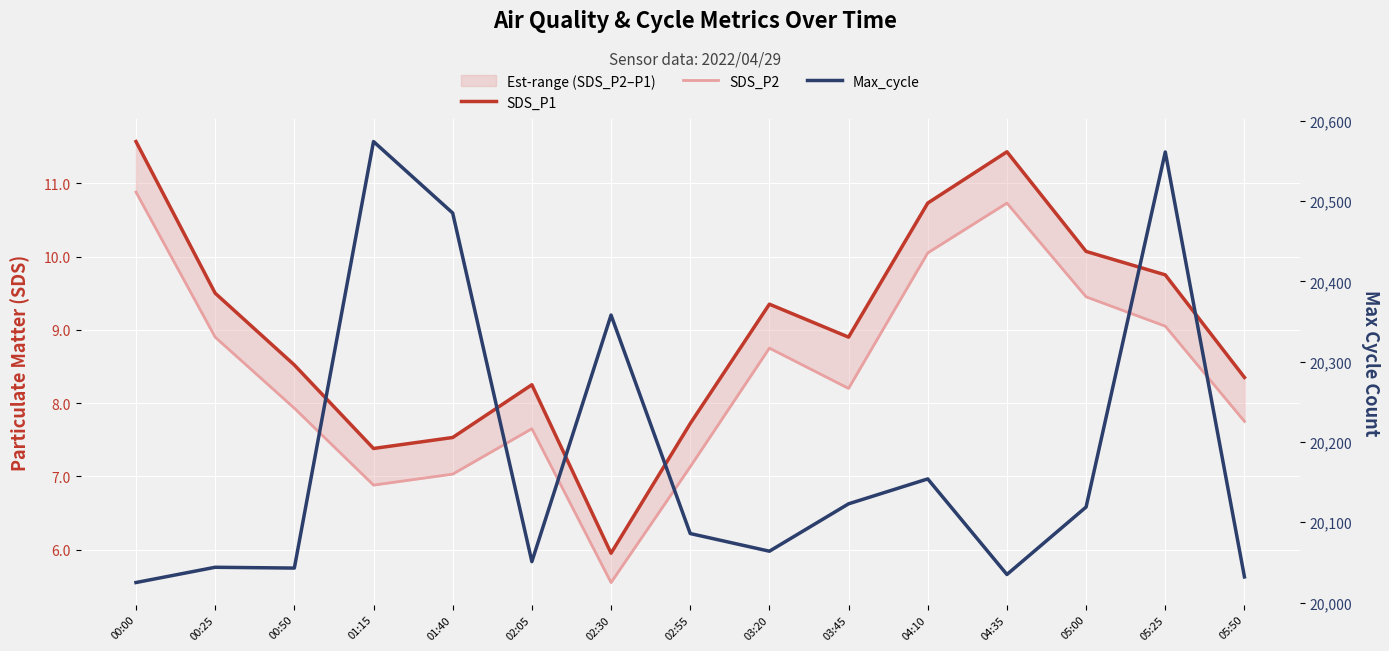

How many lines are shown in the chart?

3